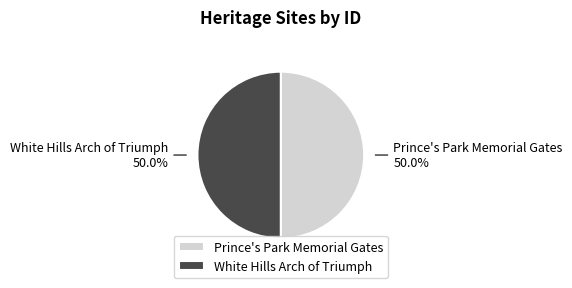

Approximately how many times larger is the value at White Hills Arch of Triumph compared to Prince's Park Memorial Gates?

1.0